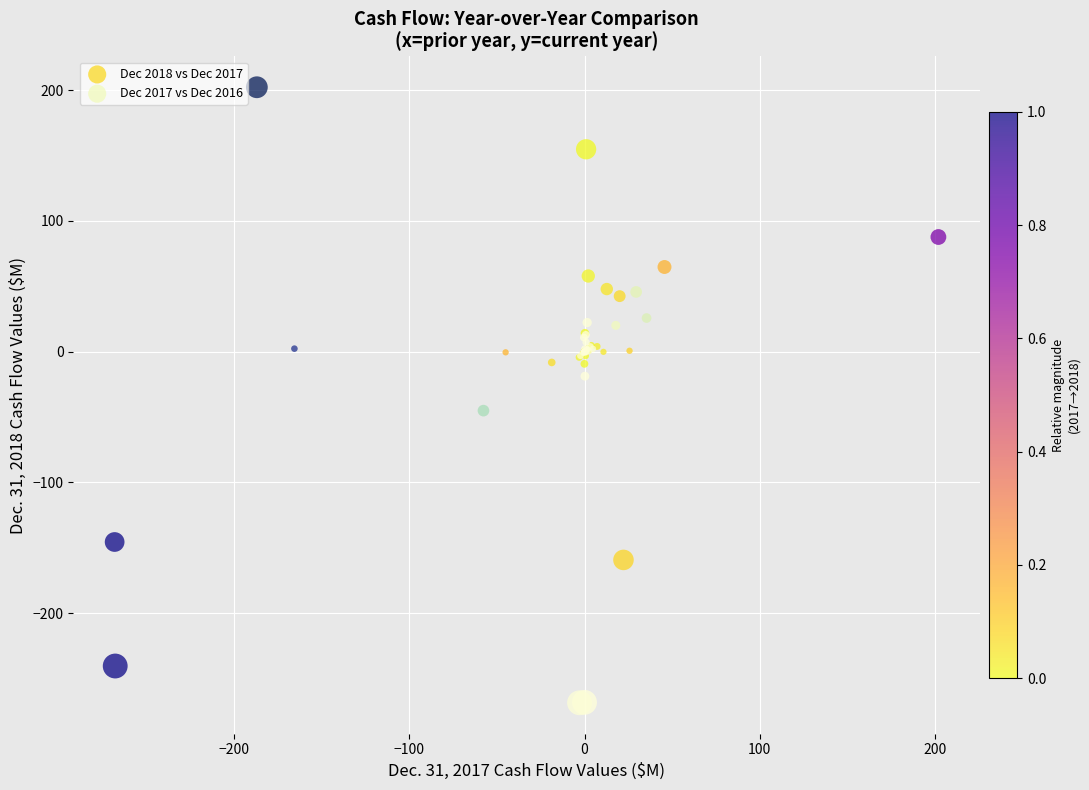

Which series reaches the maximum Y coordinate?

Dec 2017 vs Dec 2016